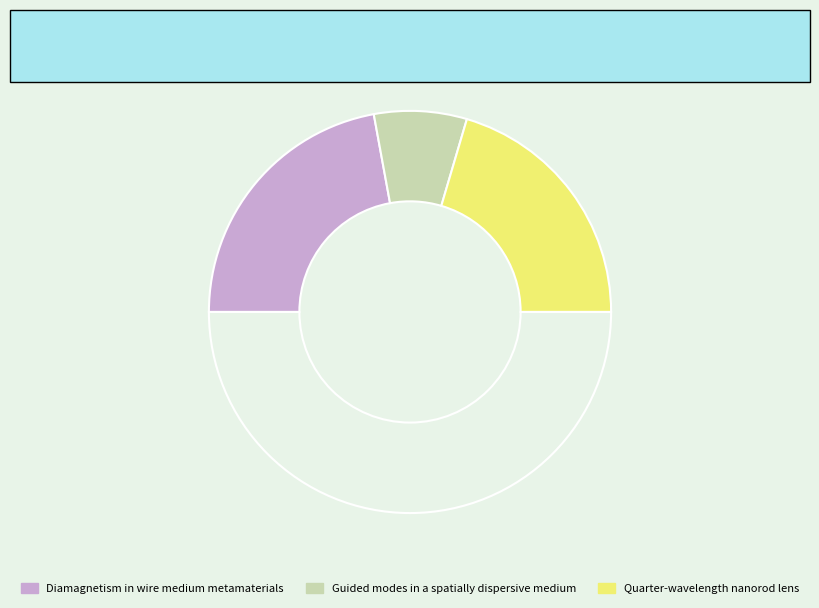

How many segments does this pie chart have?

4